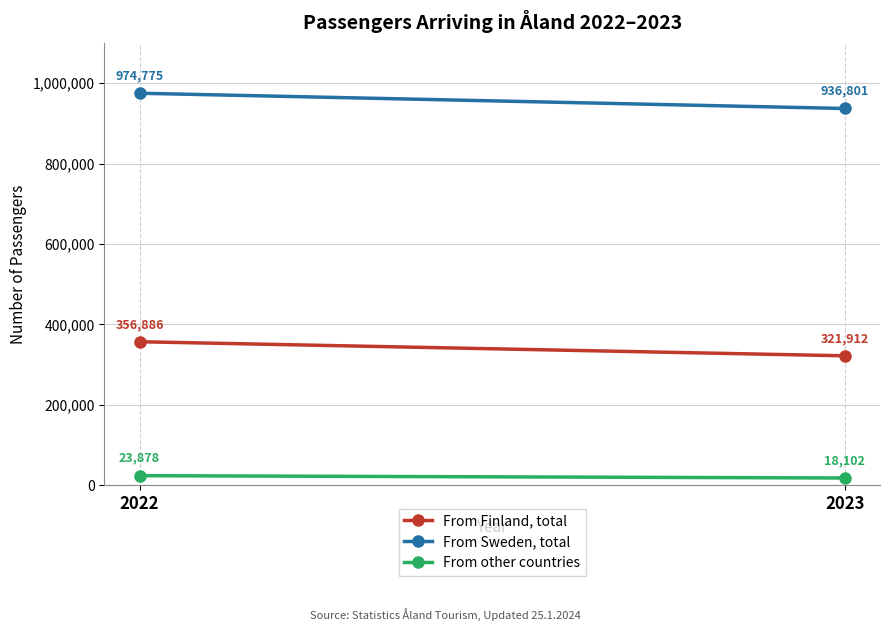

What is the greatest value displayed?

974775